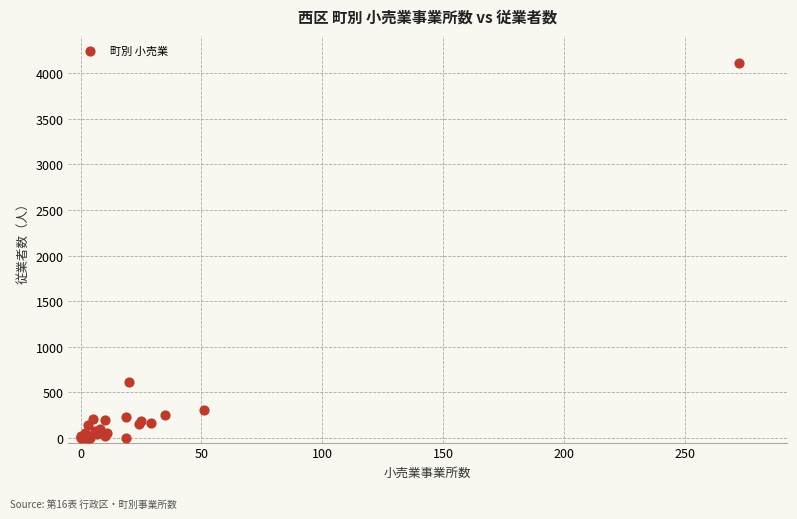

What Y value in the scatter plot is closest to 2054?

617